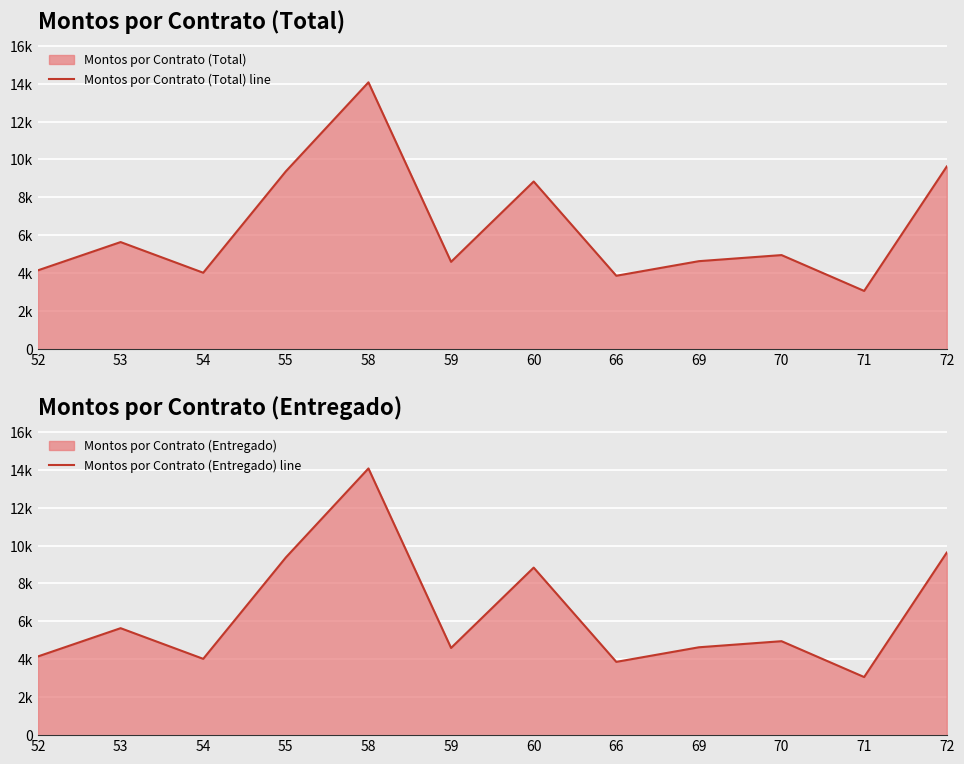

What value does the Montos por Contrato (Total) line series have at 53?

5642.5